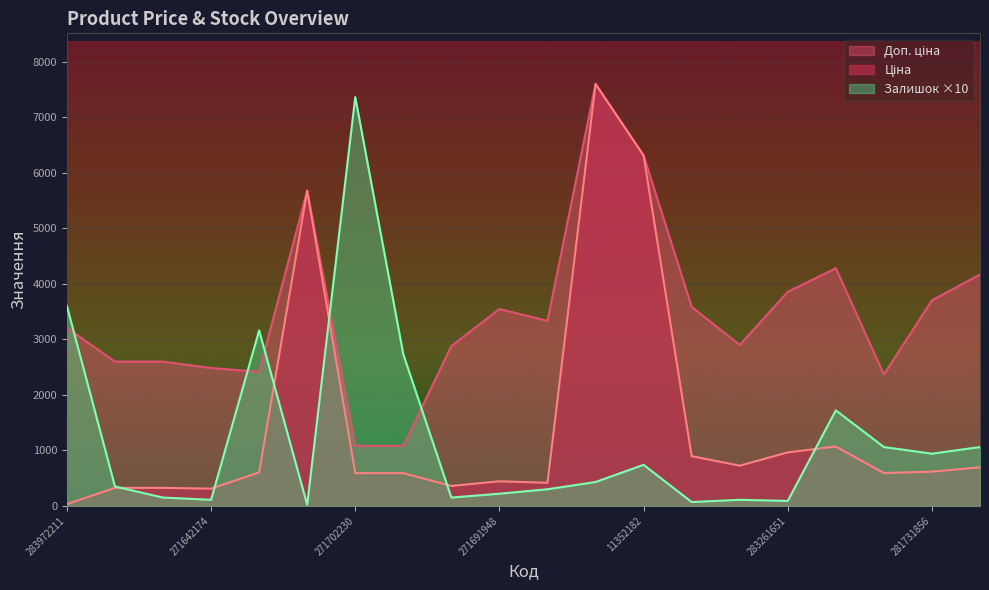

True or false: Ціна has more than 1 points higher than both neighbors.

True